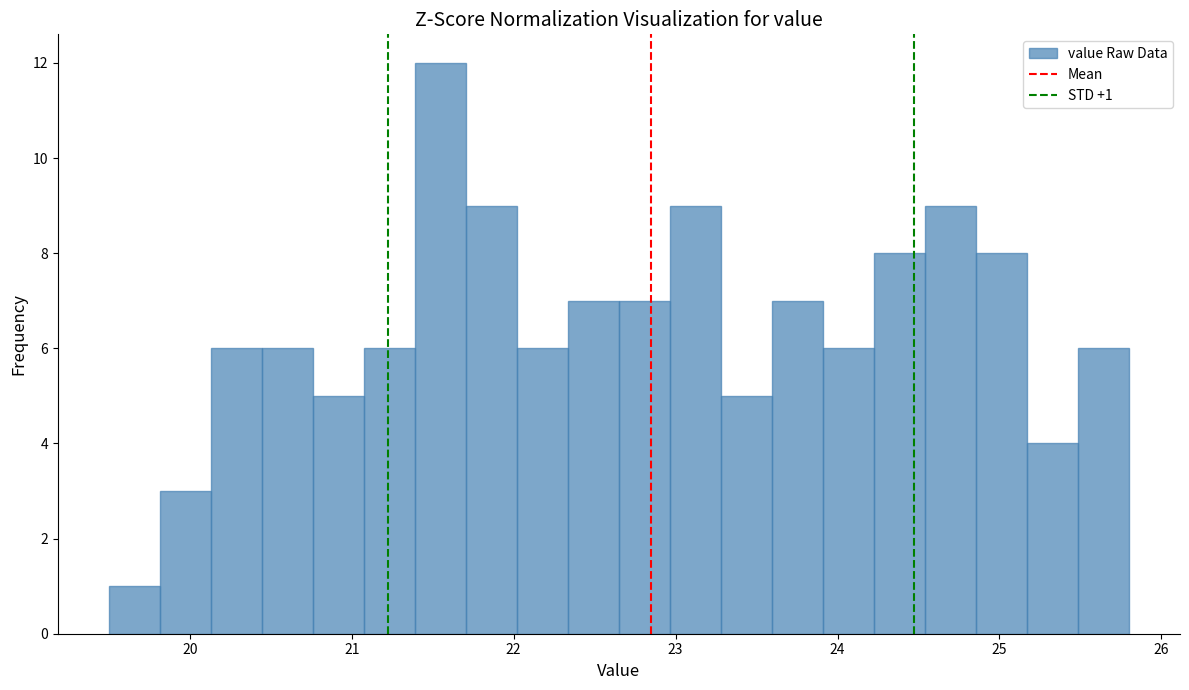

Around what value on the x-axis is the tallest bar? Give the approximate position of its centre, as read against the axis.

21.5